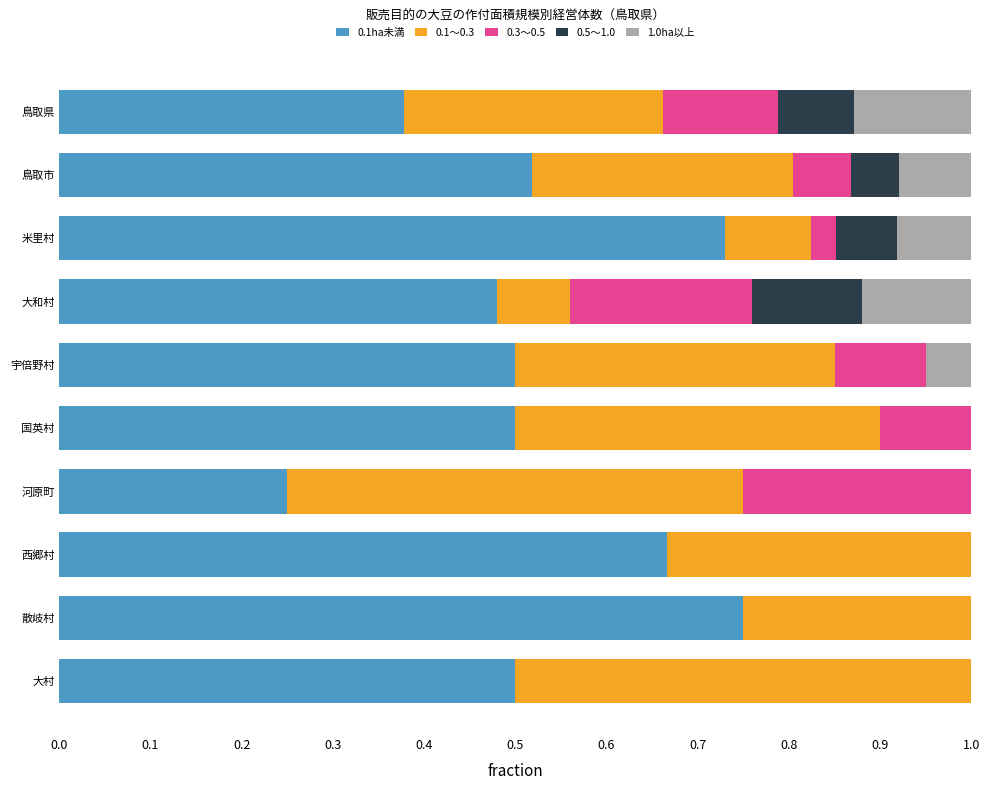

What is the total value across all series at 大村?

1.0